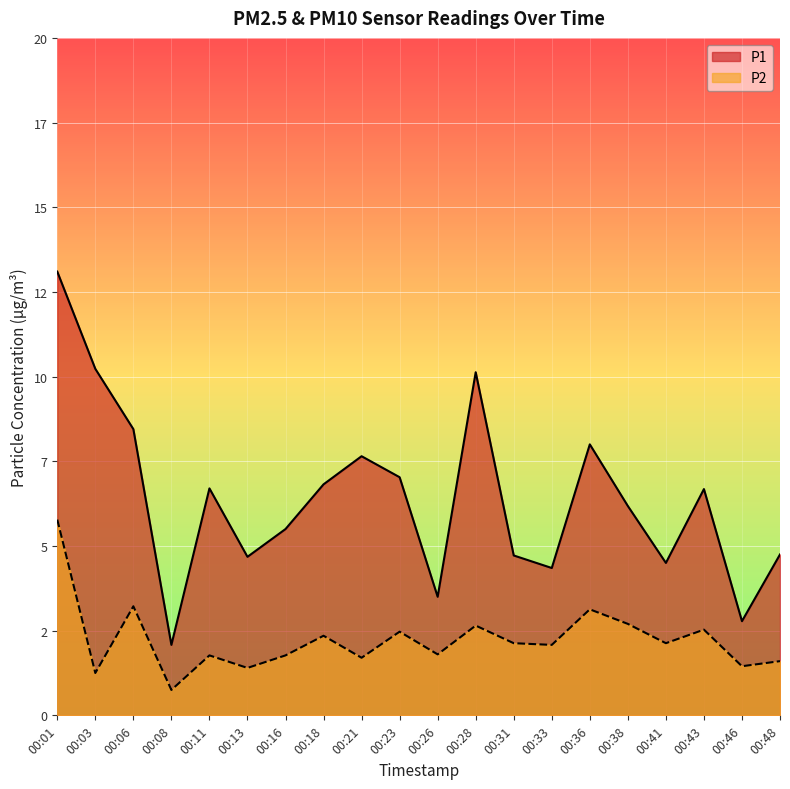

Does the chart display data point markers on the line(s)?

No